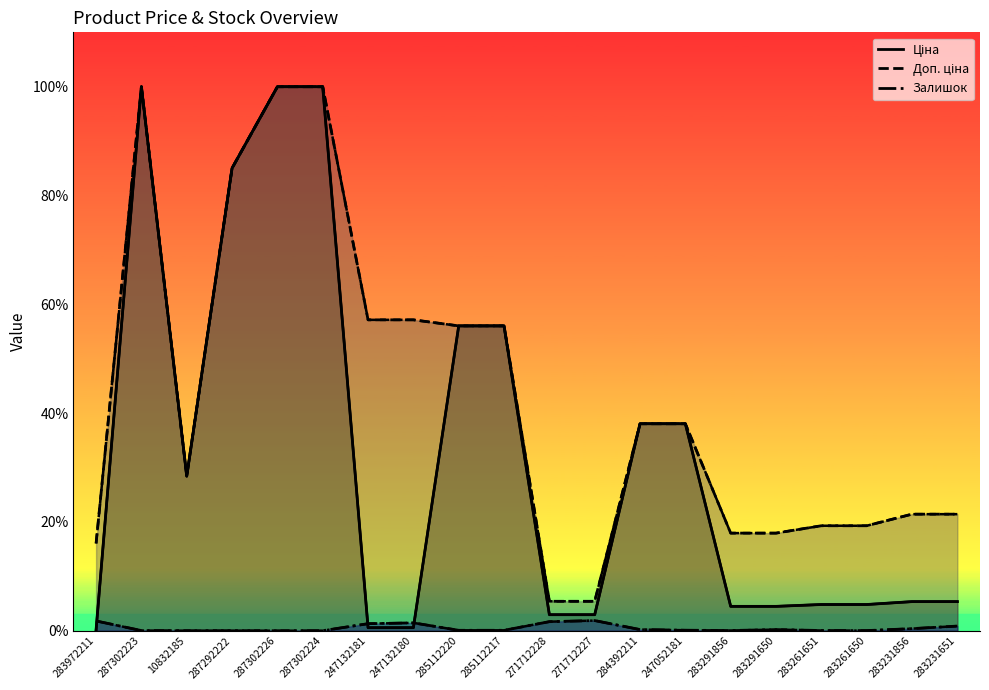

Which series has the largest range (max minus min)?

Ціна (line)